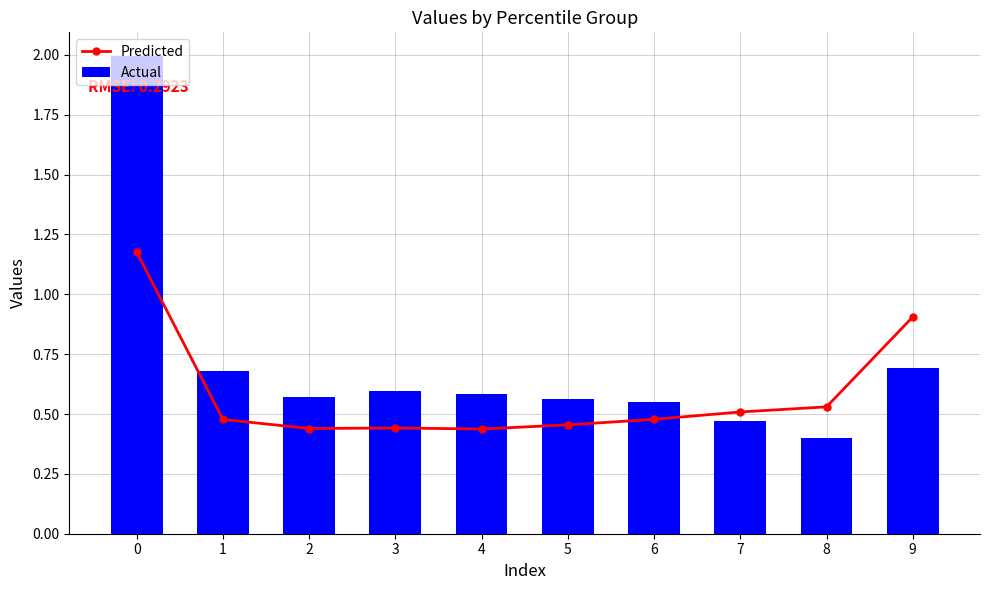

What is the value of the Actual bar at the 4th from the left?

0.6